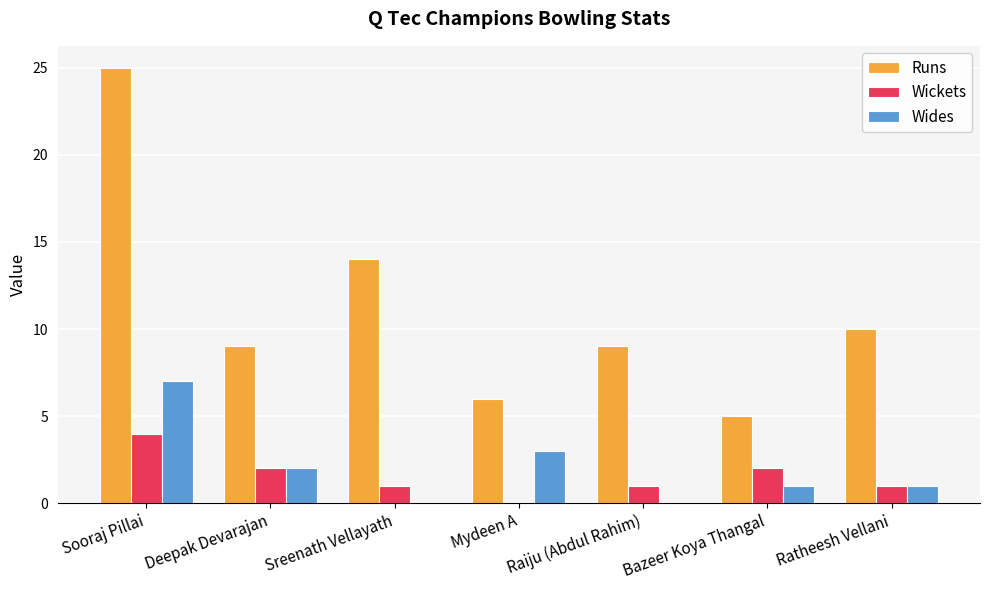

What is the sum of all Wides values?

14